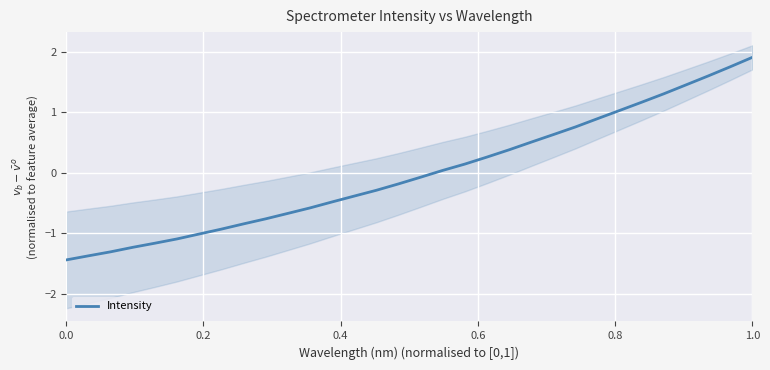

Count the number of categories in the chart.

32